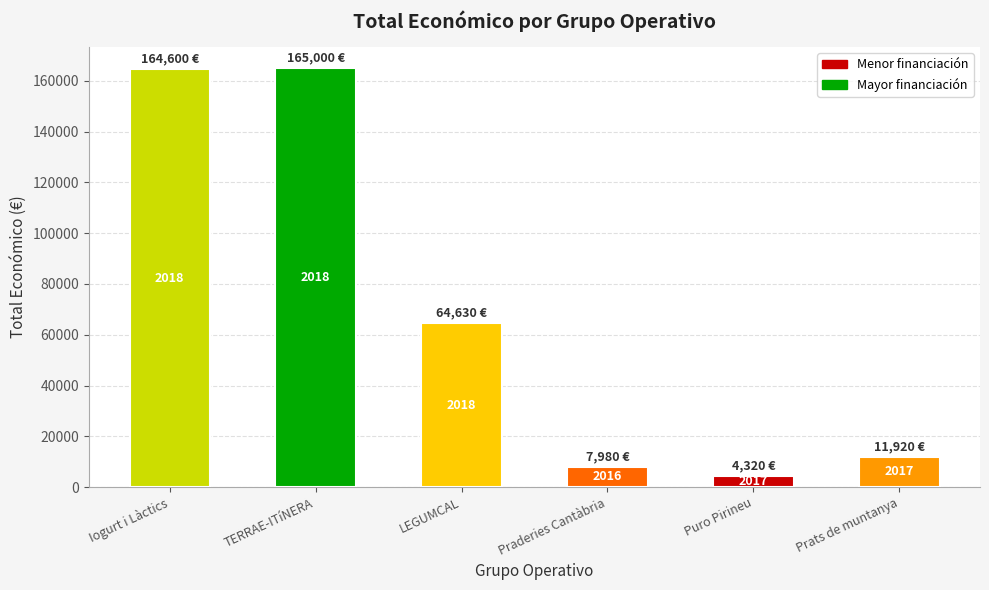

Approximately how many times larger is the value at Iogurt i Làctics compared to Puro Pirineu?

38.1